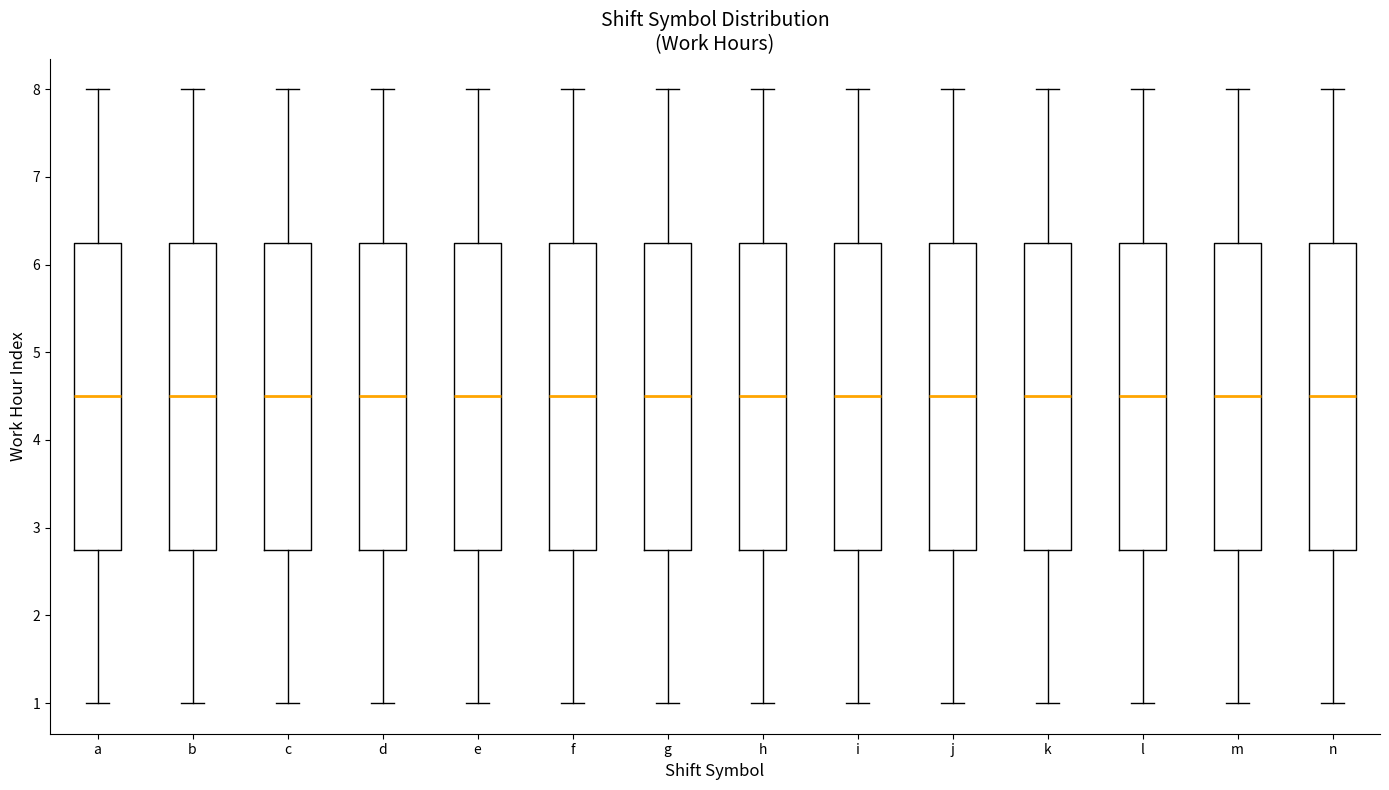

Reading left to right, read every box against the y-axis: the position of its median line, the range the box covers, and the ends of its whiskers. The values are not printed on the chart, so give them approximately, as read against the axis.

a: median 4.5, box 2.8 to 6.3, whiskers 1.0 to 8.0
b: median 4.5, box 2.8 to 6.3, whiskers 1.0 to 8.0
c: median 4.5, box 2.8 to 6.3, whiskers 1.0 to 8.0
d: median 4.5, box 2.8 to 6.3, whiskers 1.0 to 8.0
e: median 4.5, box 2.8 to 6.3, whiskers 1.0 to 8.0
f: median 4.5, box 2.8 to 6.3, whiskers 1.0 to 8.0
g: median 4.5, box 2.8 to 6.3, whiskers 1.0 to 8.0
h: median 4.5, box 2.8 to 6.3, whiskers 1.0 to 8.0
i: median 4.5, box 2.8 to 6.3, whiskers 1.0 to 8.0
j: median 4.5, box 2.8 to 6.3, whiskers 1.0 to 8.0
k: median 4.5, box 2.8 to 6.3, whiskers 1.0 to 8.0
l: median 4.5, box 2.8 to 6.3, whiskers 1.0 to 8.0
m: median 4.5, box 2.8 to 6.3, whiskers 1.0 to 8.0
n: median 4.5, box 2.8 to 6.3, whiskers 1.0 to 8.0